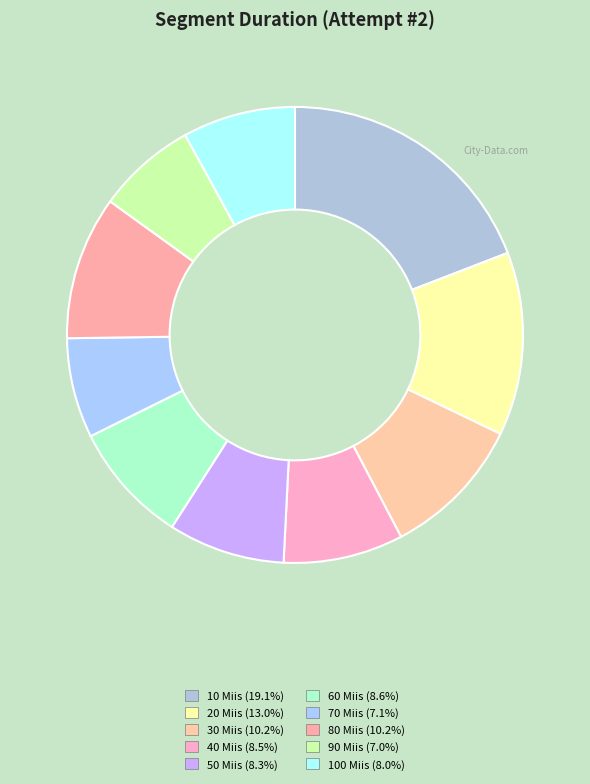

What is the largest slice in the pie chart?

10 Miis